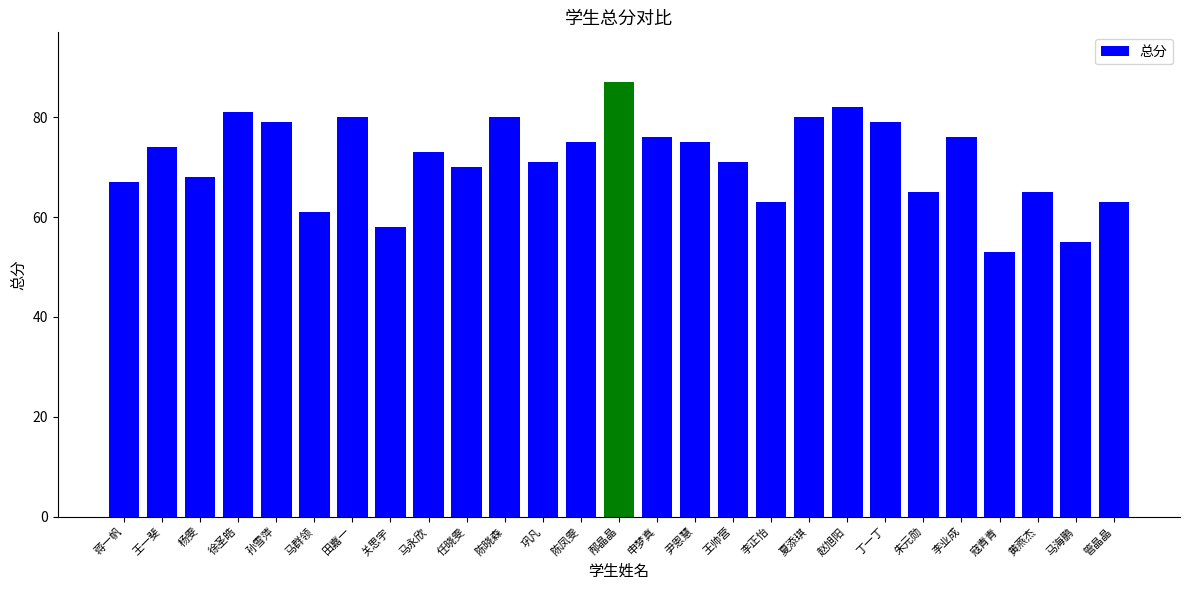

What is the change in value from 王一斐 to 王帅营?

-3